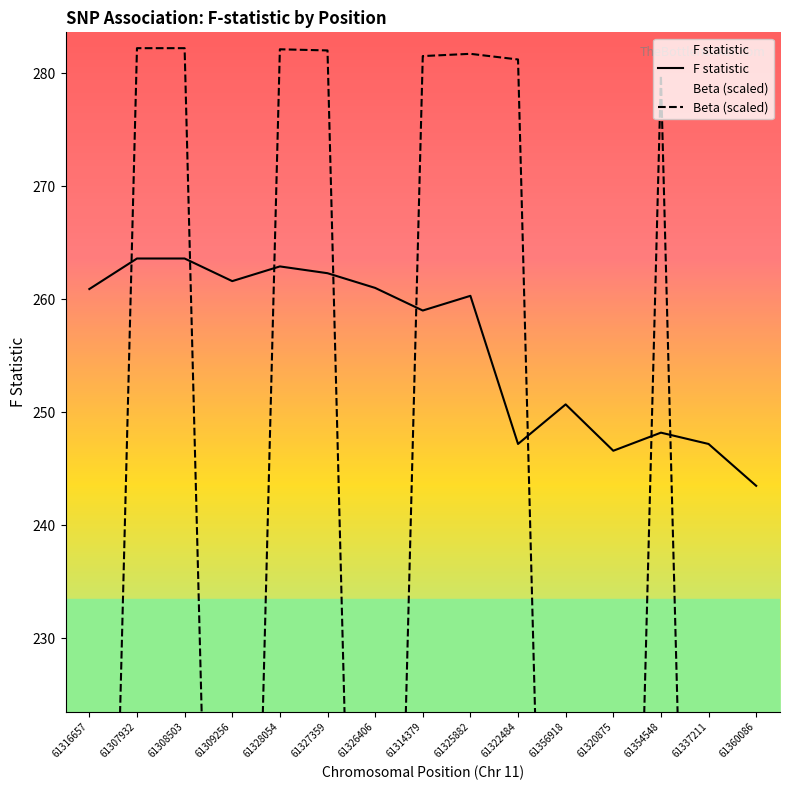

List the labels in order of Beta (scaled) value, largest first.

61307932, 61308503, 61328054, 61327359, 61325882, 61314379, 61322484, 61354548, 61356918, 61360086, 61320875, 61337211, 61326406, 61309256, 61316657